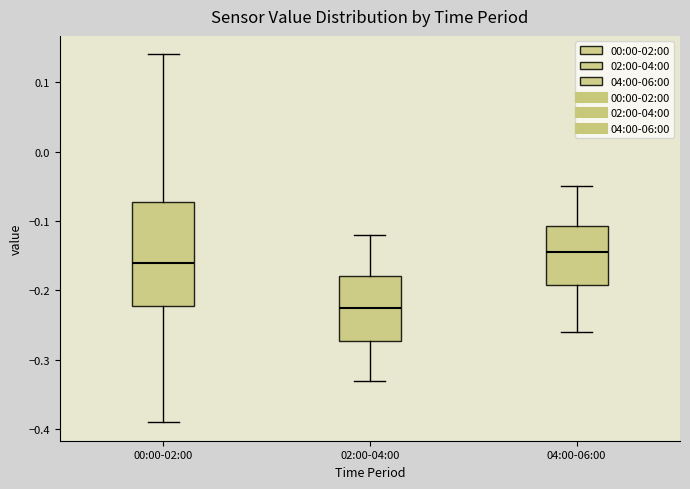

Reading left to right, transcribe this box plot: for each box, give where its median line is, the range the box spans, and where its two whiskers end, as read against the y-axis. The values are not printed on the chart, so give them approximately, as read against the axis.

00:00-02:00: median -0.16, box -0.22 to -0.07, whiskers -0.39 to 0.14
02:00-04:00: median -0.22, box -0.27 to -0.18, whiskers -0.33 to -0.12
04:00-06:00: median -0.14, box -0.19 to -0.11, whiskers -0.26 to -0.05